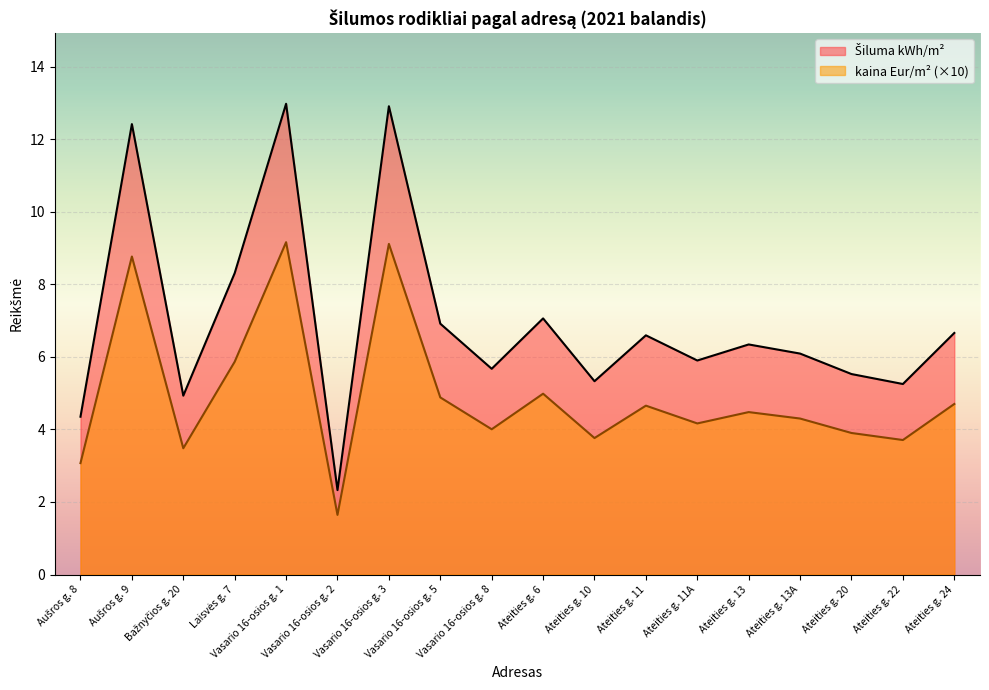

At which label does Šiluma kWh/m² reach its minimum?

Vasario 16-osios g. 2